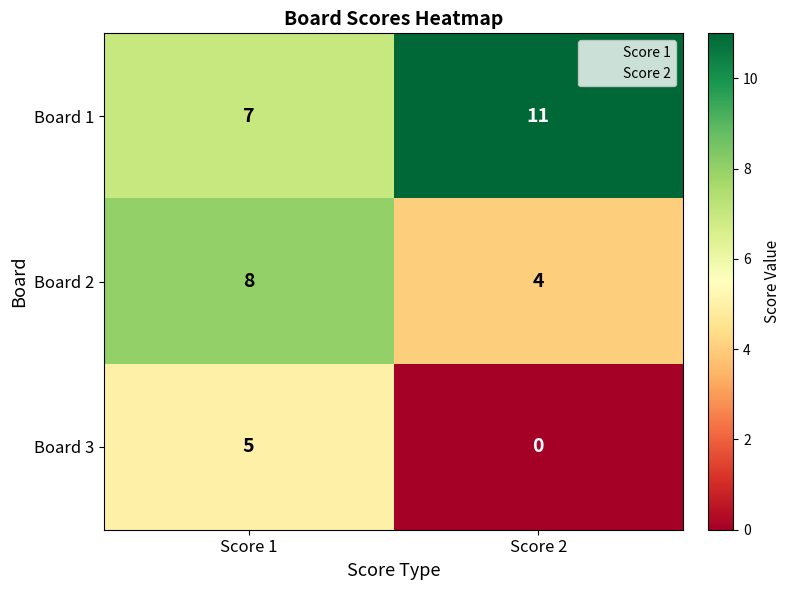

What is the spread (max minus min) of values at Score 2?

11